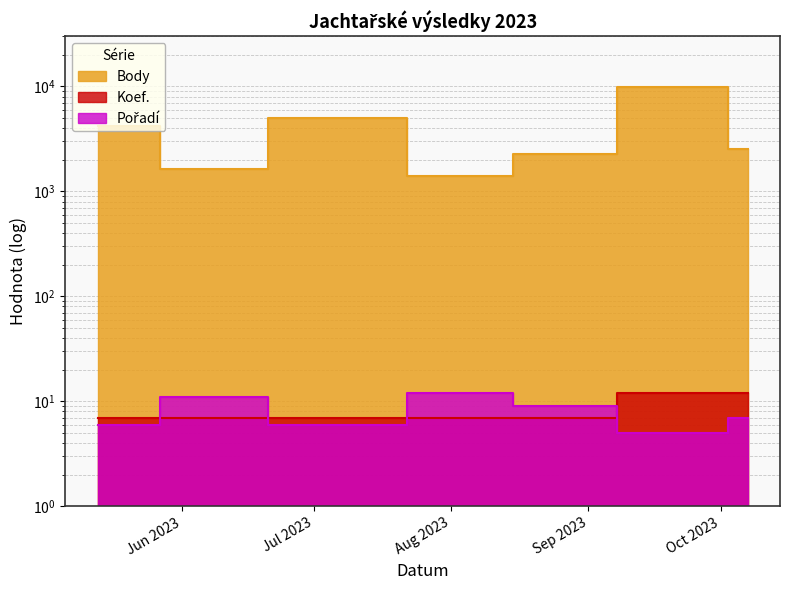

Between which two adjacent categories do Pořadí and Koef. first intersect?

2023-05-13 and 2023-06-10